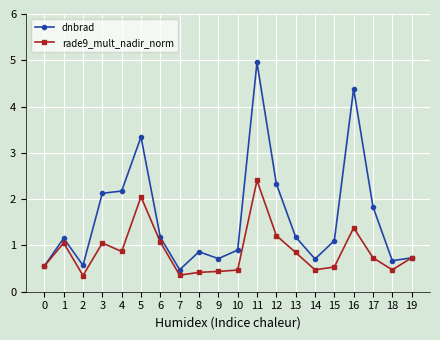

Where is the first local maximum for dnbrad?

1